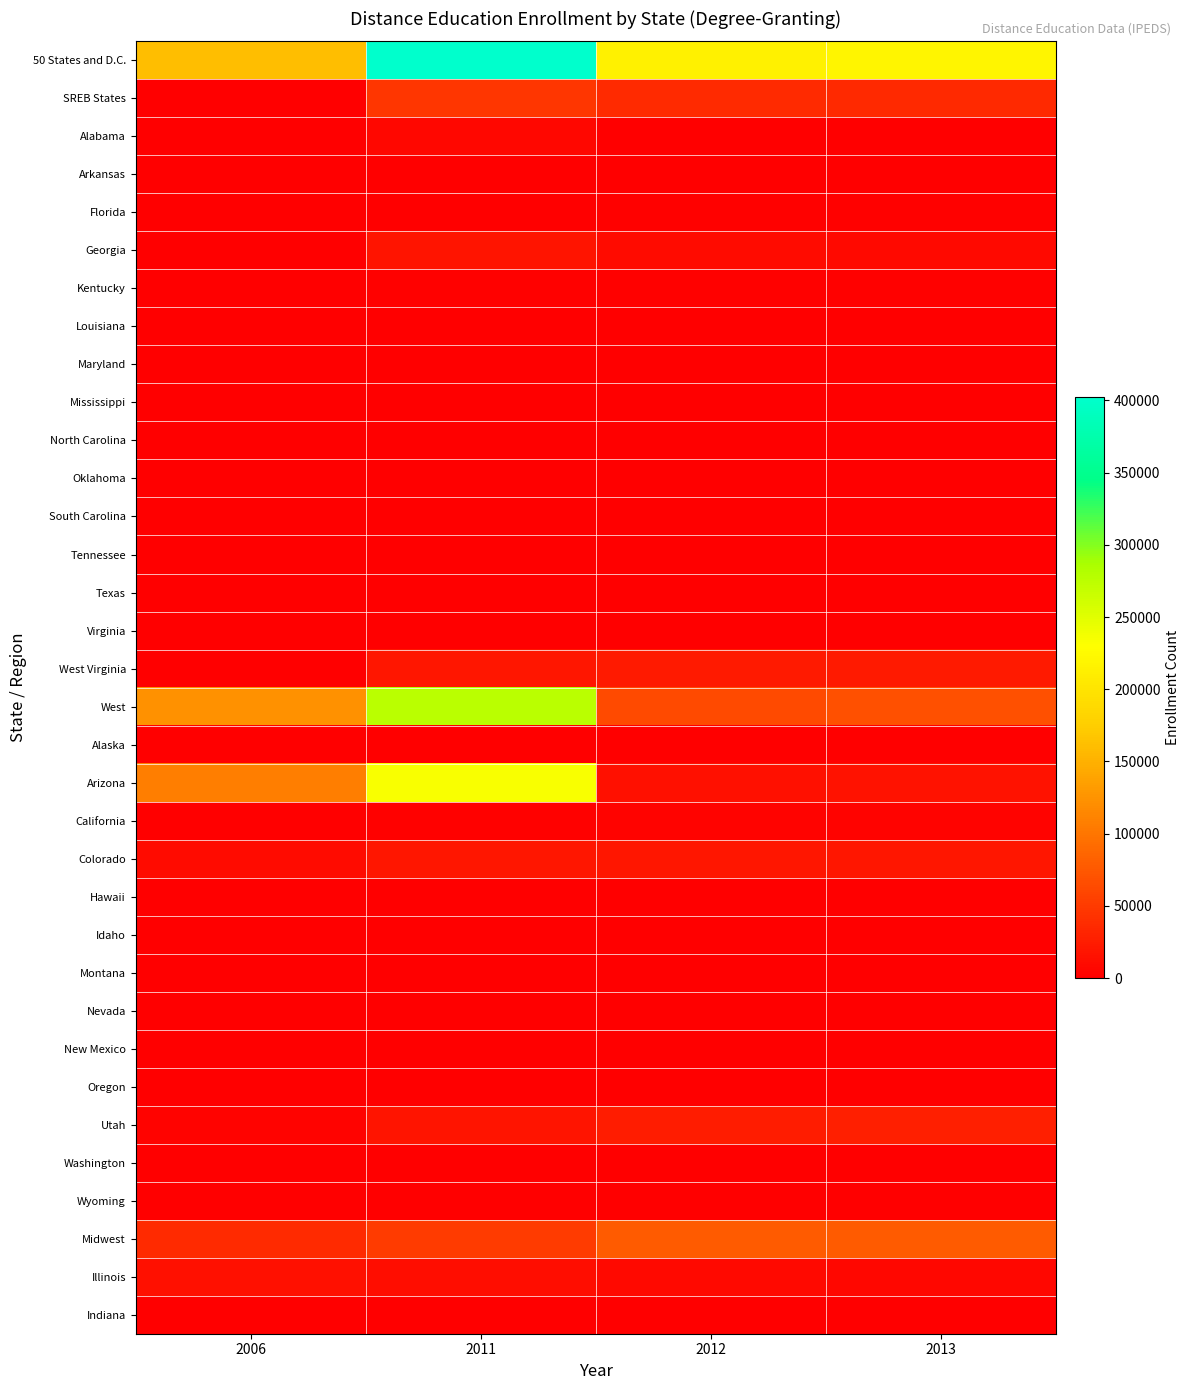

At which category is the sum across all series the highest?

2011